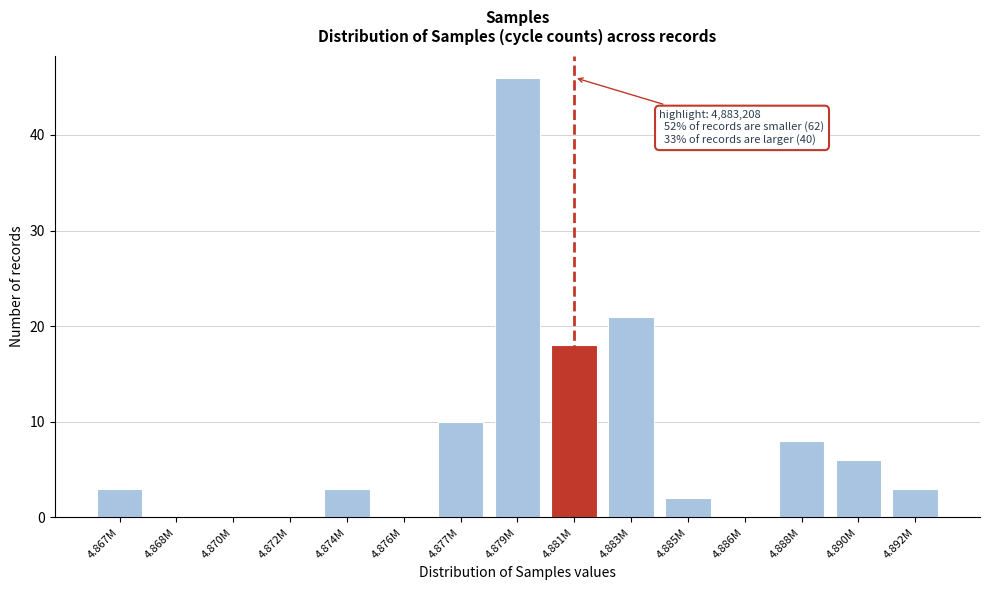

Reading left to right, extract all data points from this chart.

4.867M=3	4.868M=0	4.870M=0	4.872M=0	4.874M=3	4.876M=0	4.877M=10	4.879M=46	4.881M=18	4.883M=21	4.885M=2	4.886M=0	4.888M=8	4.890M=6	4.892M=3